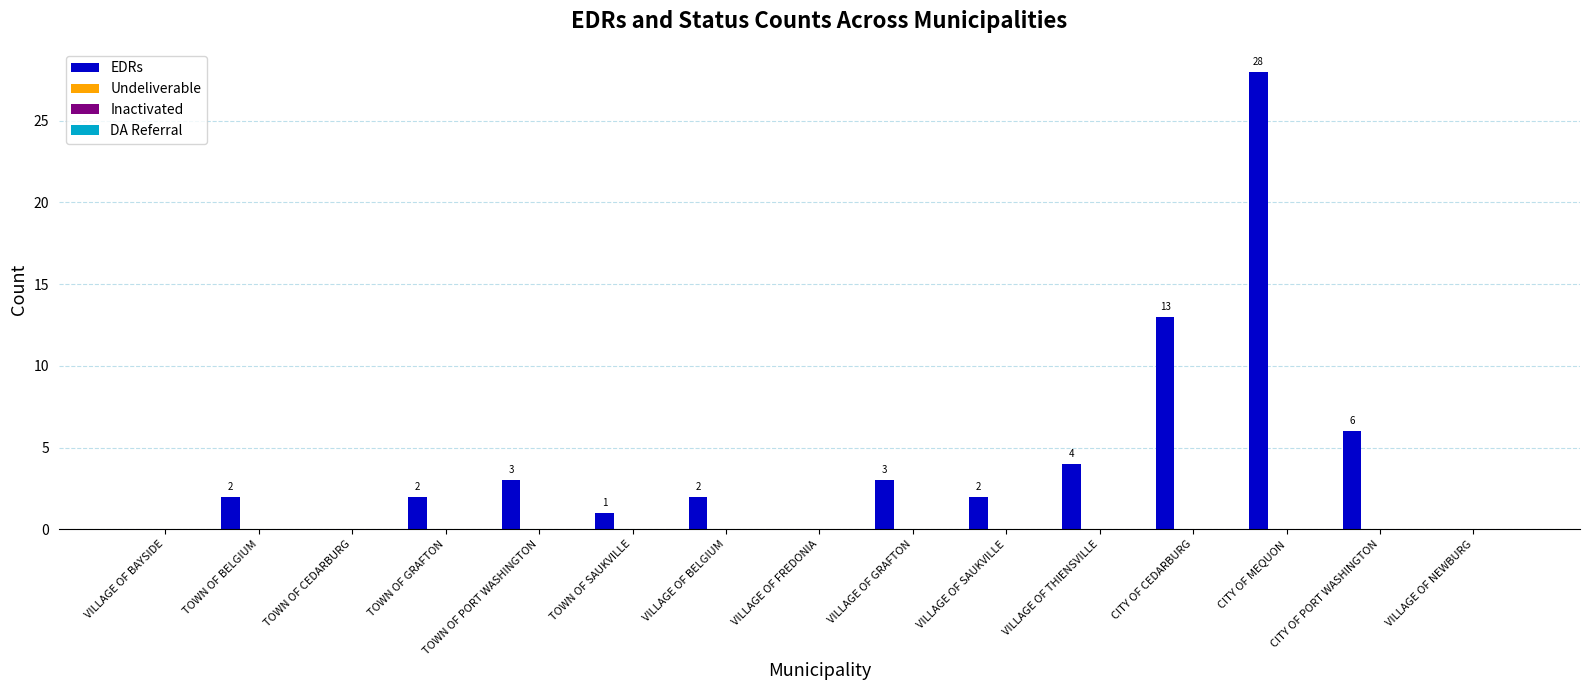

What is the sum of all values?

66